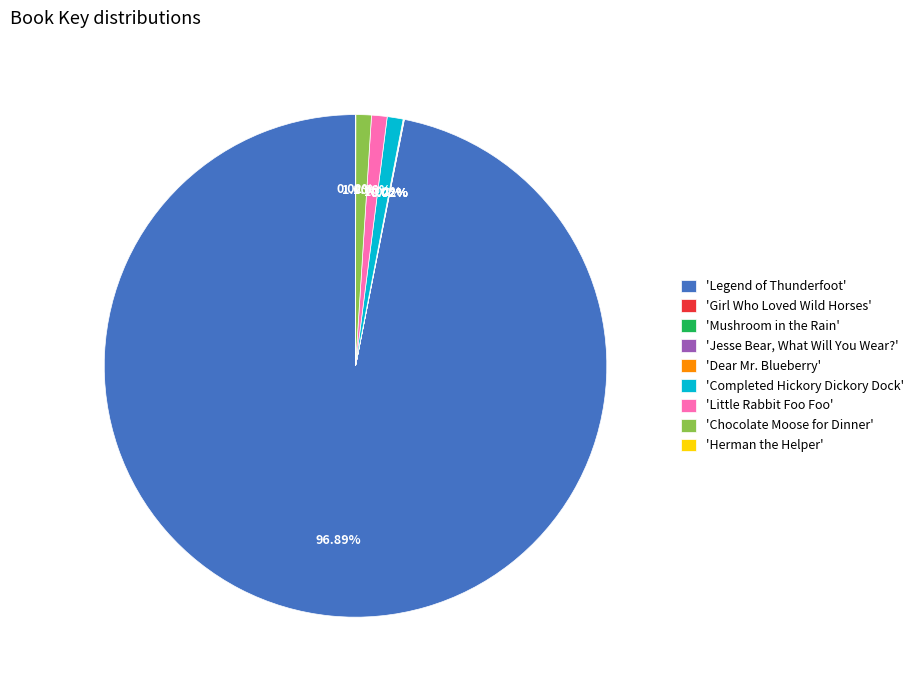

Is the sum of 'Chocolate Moose for Dinner' and 'Legend of Thunderfoot' greater than half?

Yes